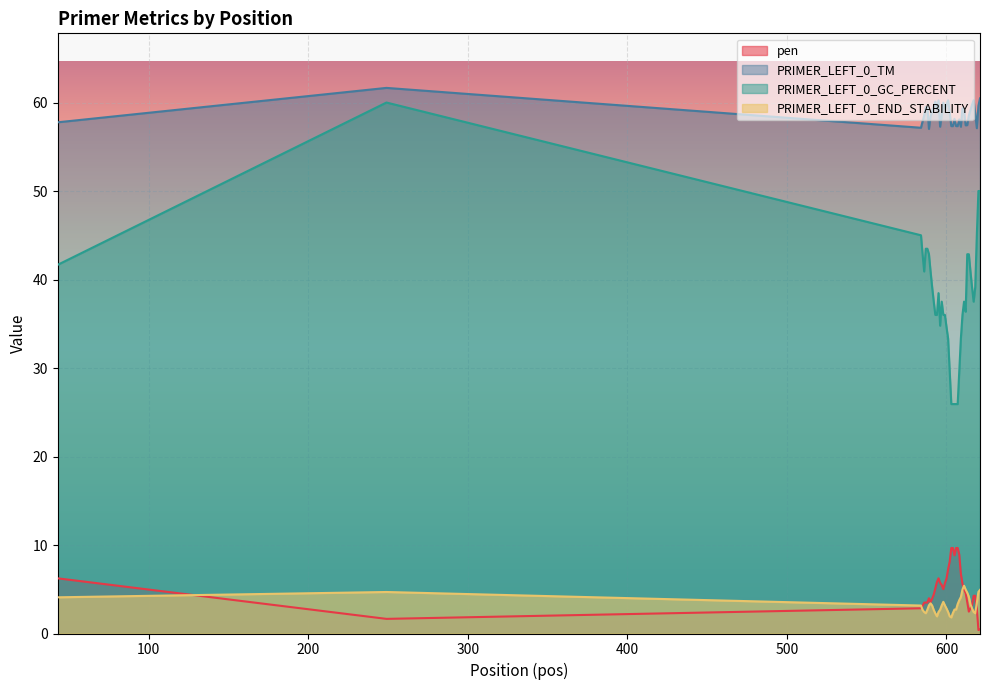

Which series has the largest range (max minus min)?

PRIMER_LEFT_0_GC_PERCENT